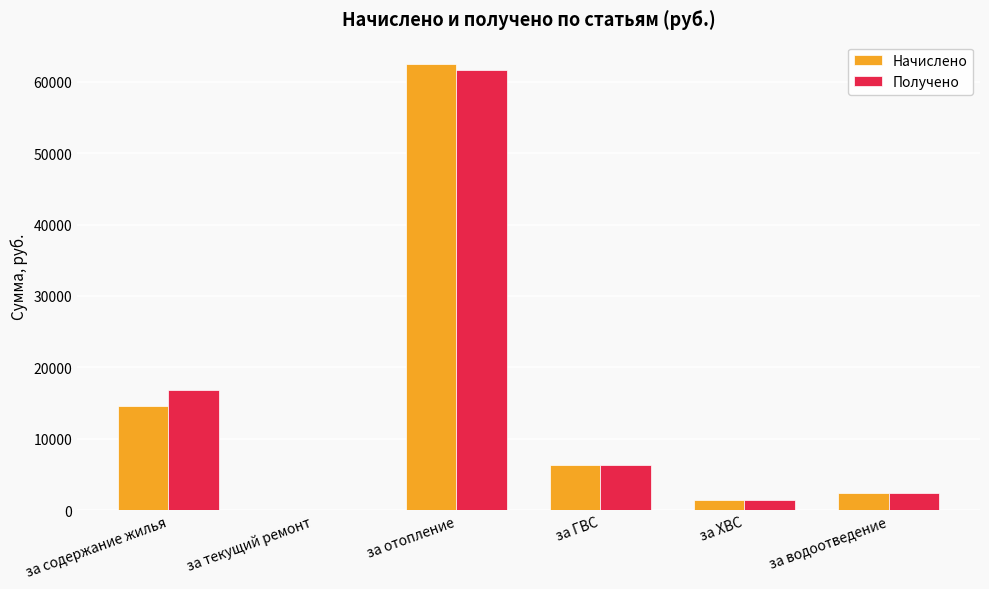

Which series changed the most between за текущий ремонт and за отопление?

Начислено